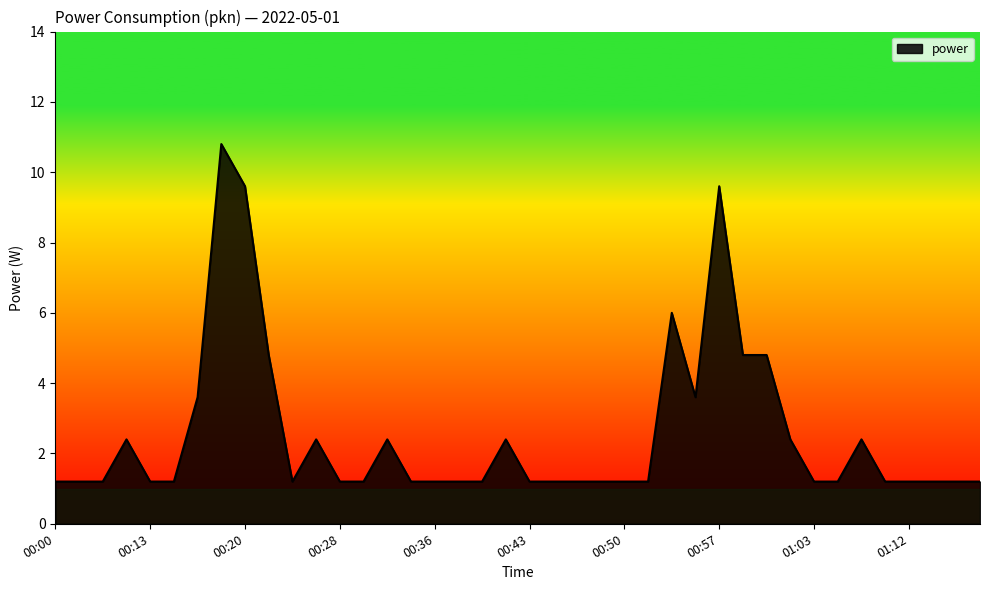

What is the minimum value shown in the chart?

1.2